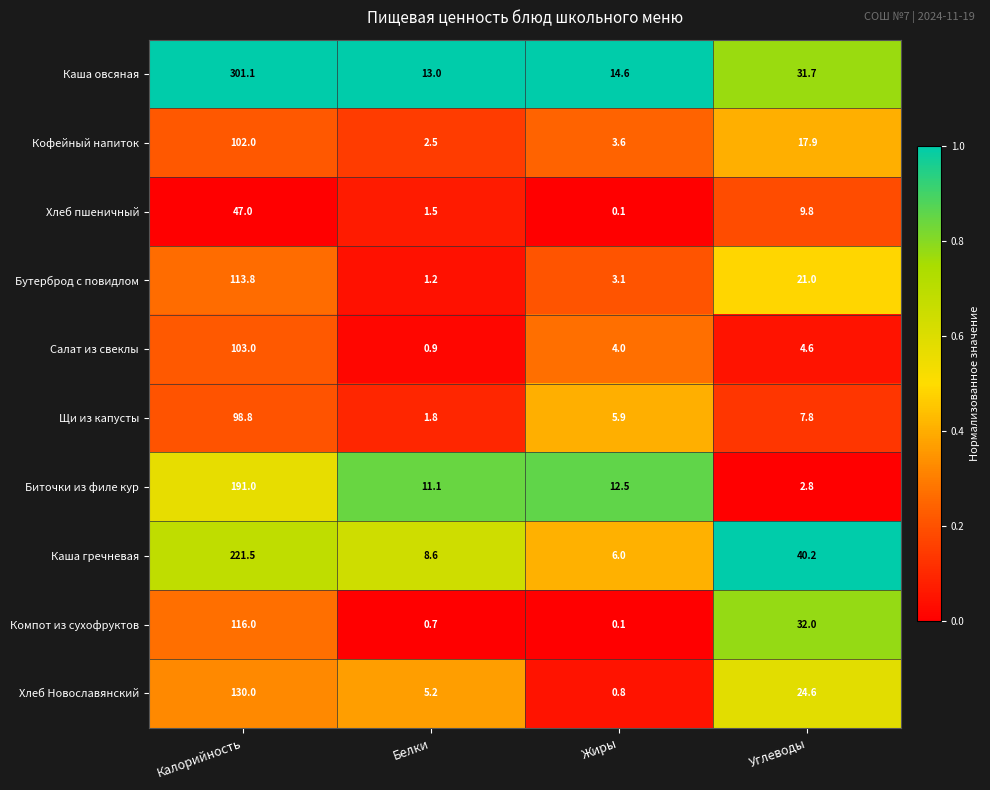

What is the total value across all series at Белки?

46.5